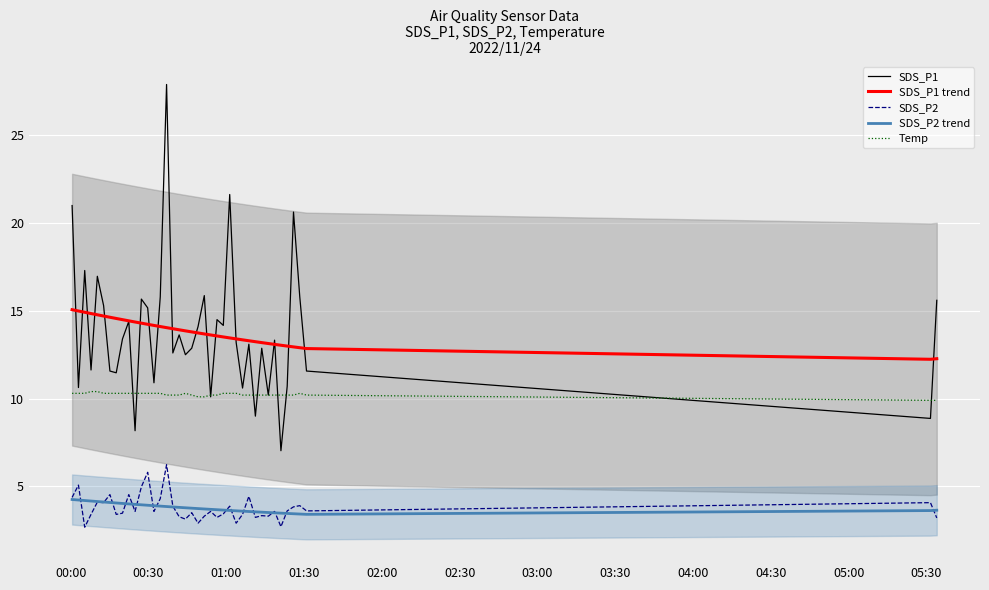

What is the value of the Temp point at the 11th from the left?

10.3